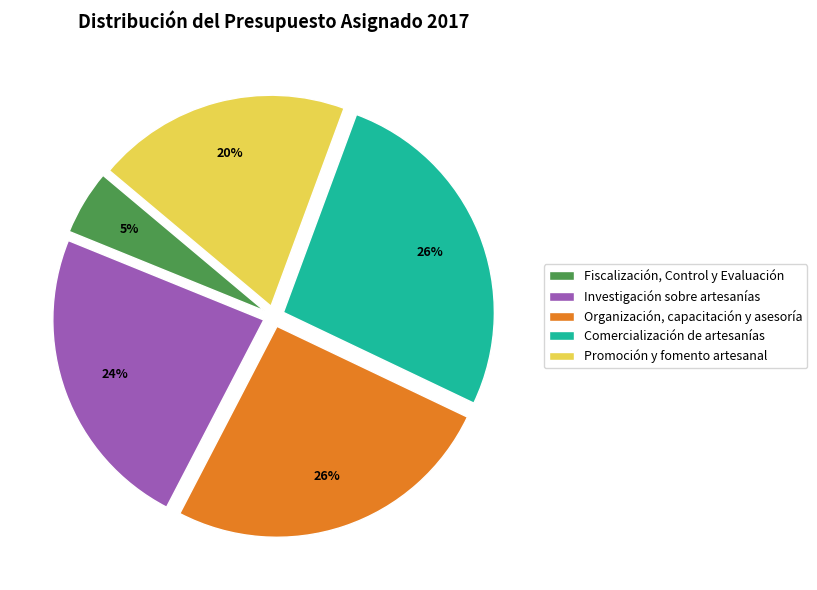

Which has a higher value, Fiscalización, Control y Evaluación or Promoción y fomento artesanal?

Promoción y fomento artesanal